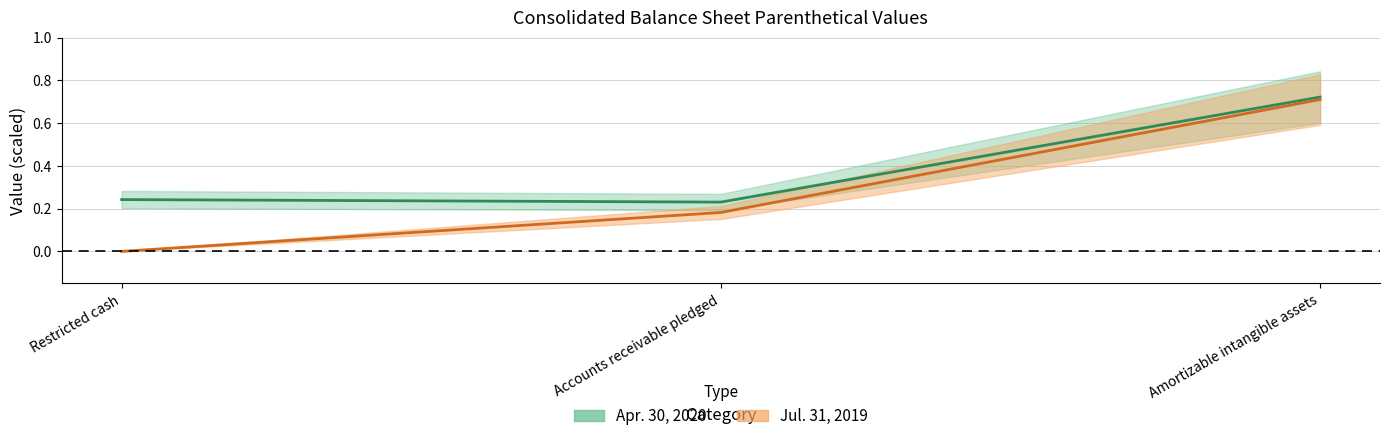

Count the Jul. 31, 2019 values in the range 0 to 1.

3